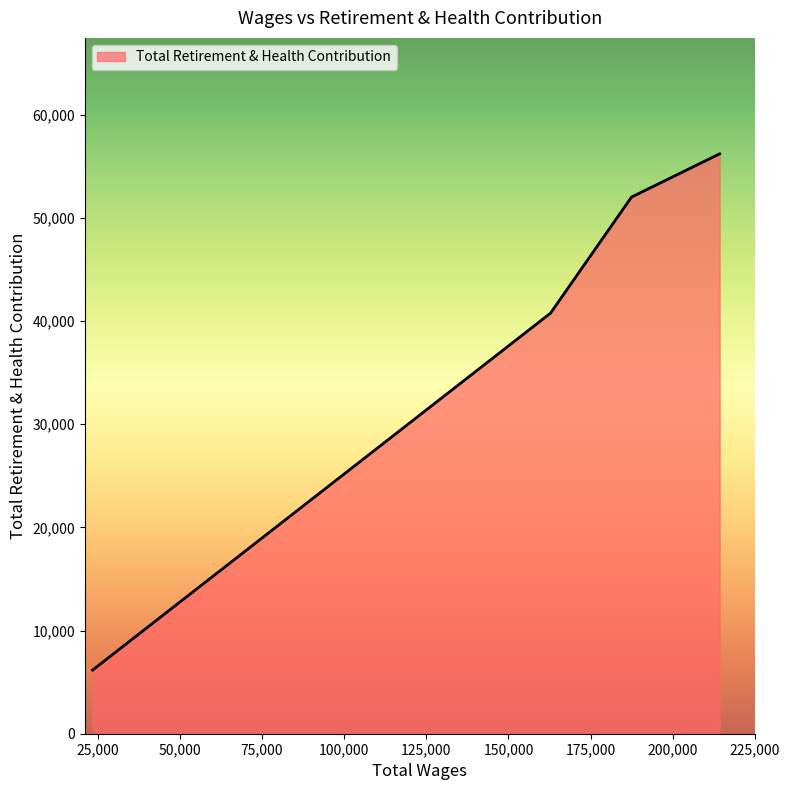

What is the difference between the second highest and second lowest values?

11248